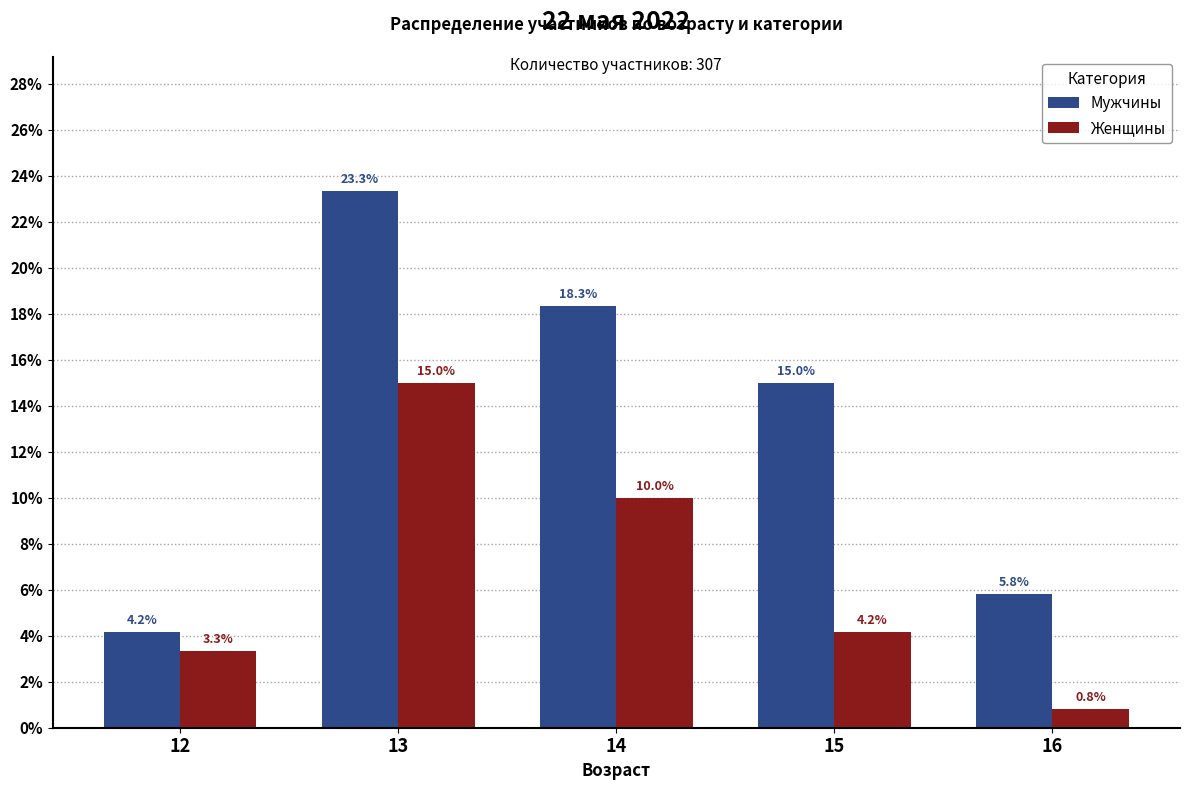

What is the total value across all series at 16?

6.7